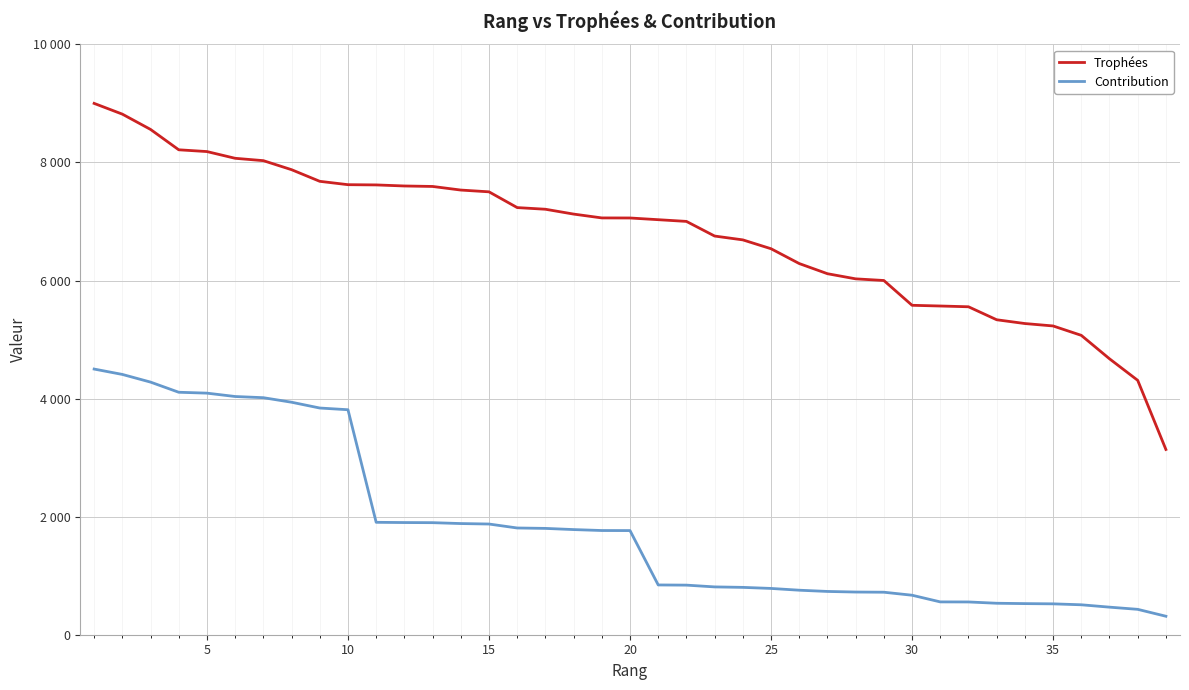

What are all the series names shown in the legend?

Trophées, Contribution